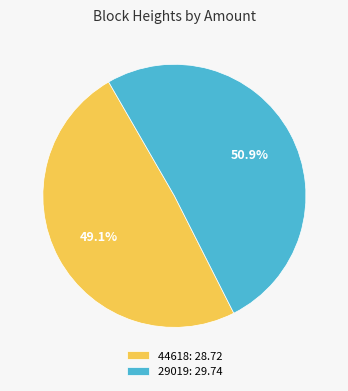

Rank the categories by value from highest to lowest.

29019, 44618